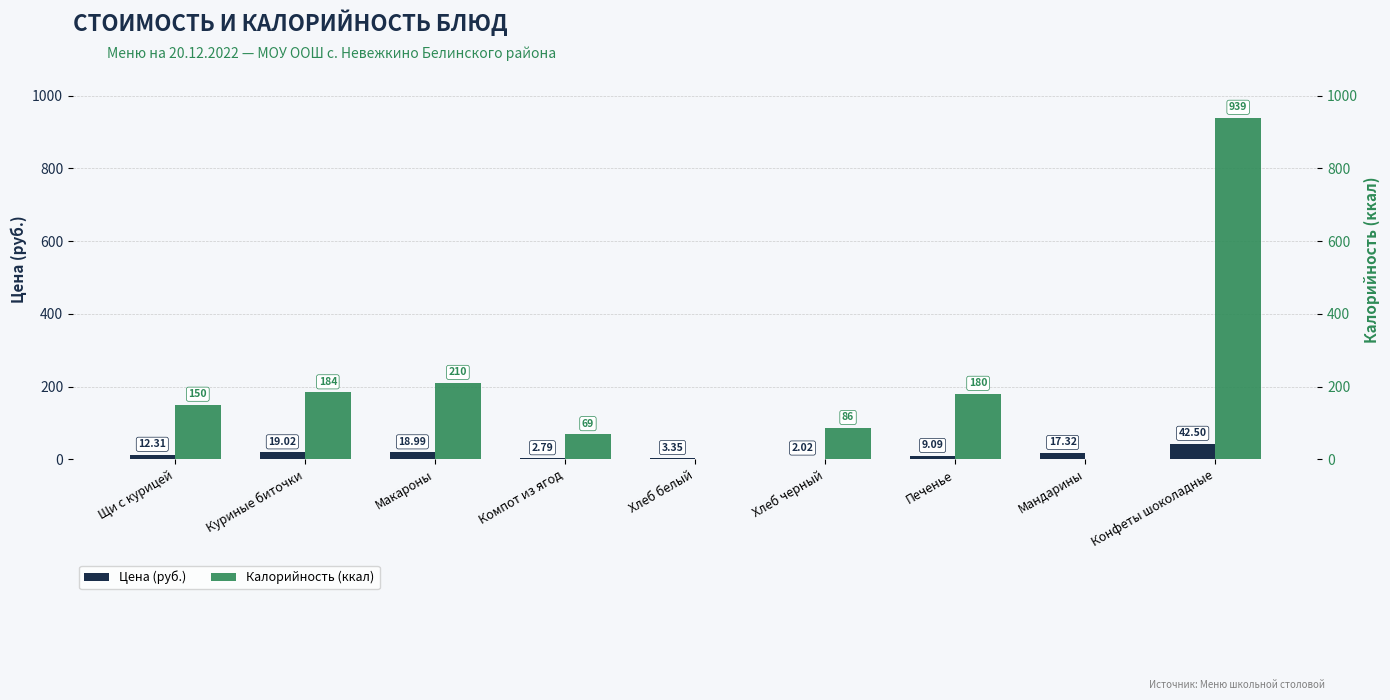

What are all the series names shown in the legend?

Цена (руб.), Калорийность (ккал)